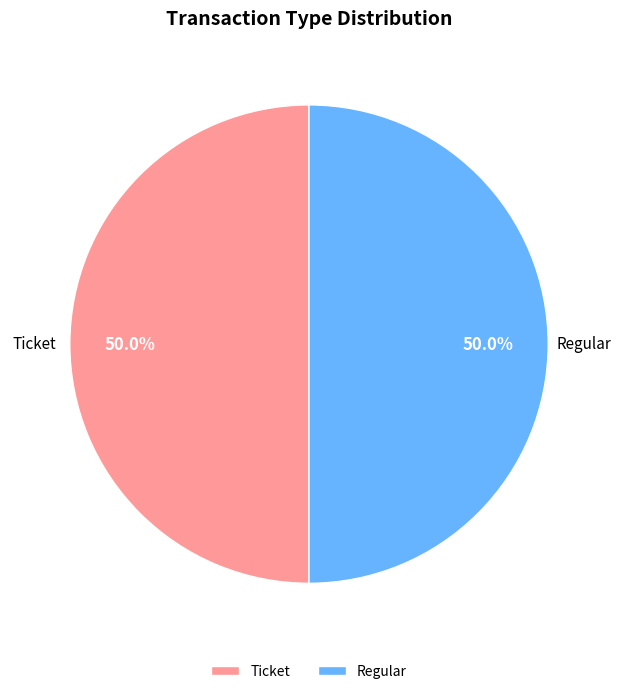

How many slices are in this pie chart?

2